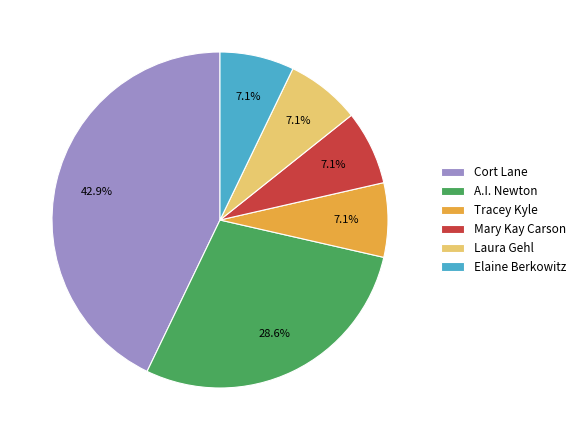

Does Elaine Berkowitz represent more than half of the total?

No